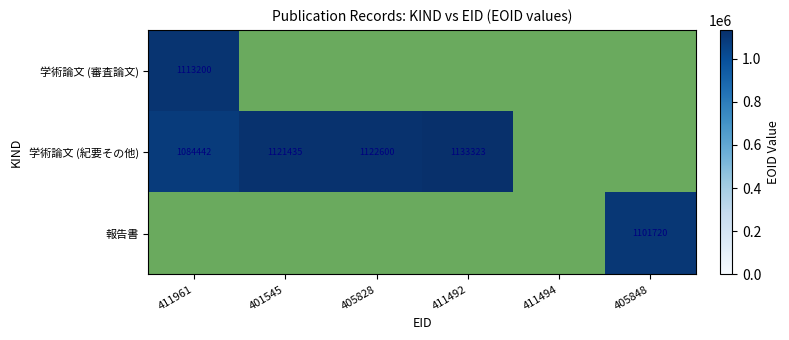

True or false: 学術論文 (紀要その他) has a value of 1604168 at 405828.

False